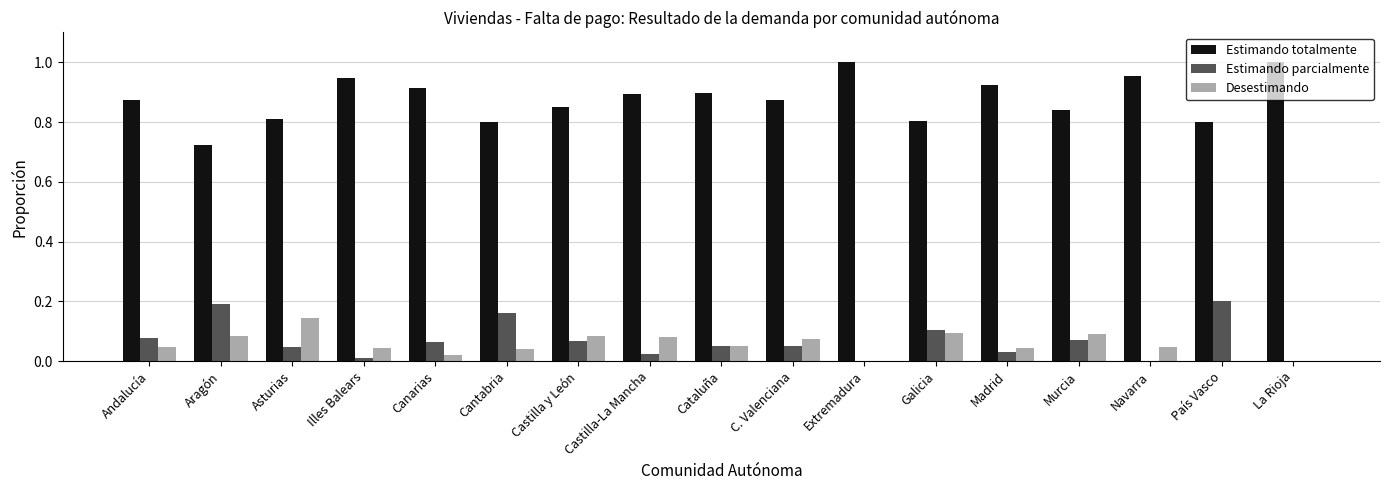

The Desestimando series shows 0.1 at Aragón. True or false?

True